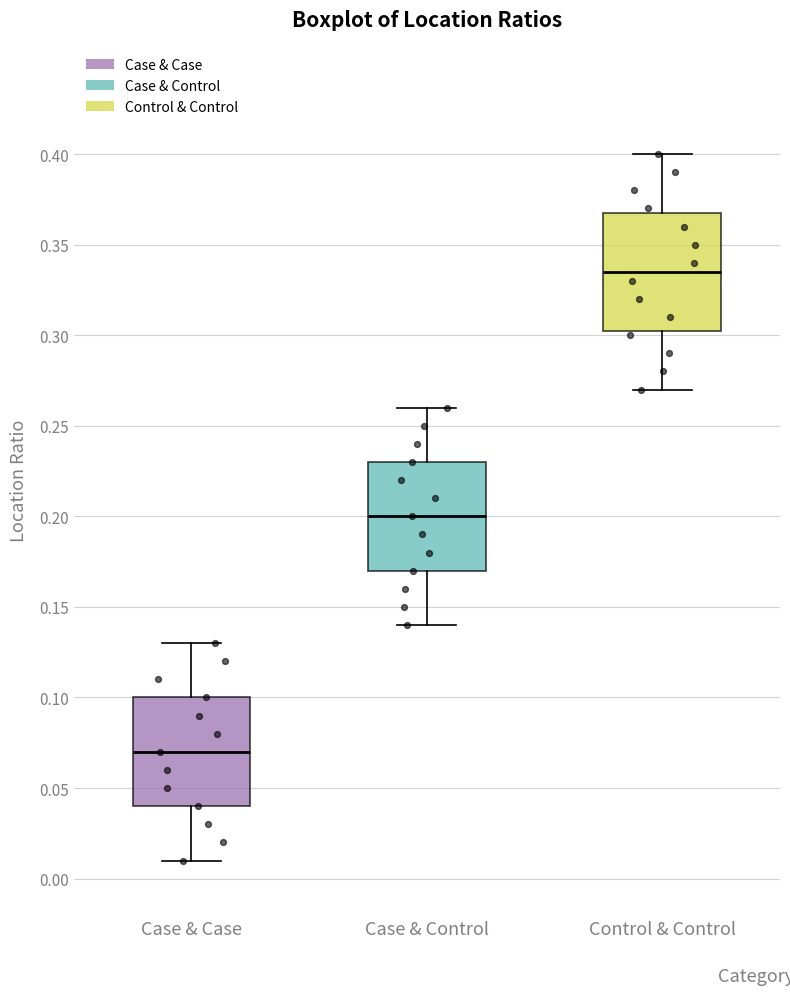

Where is the upper edge of the box for Case & Case on the y-axis? The values are not printed on the chart, so give them approximately, as read against the axis.

0.100